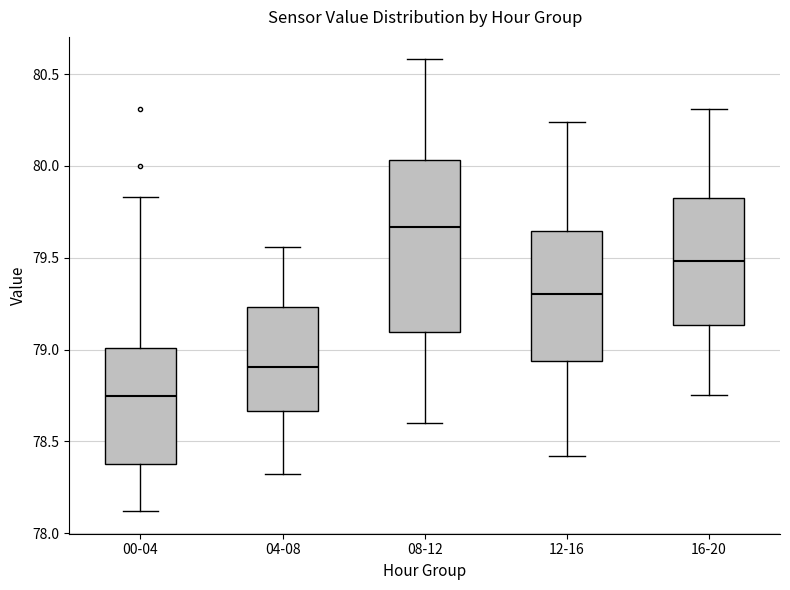

Which box is the tallest, from its lower edge to its upper edge?

08-12